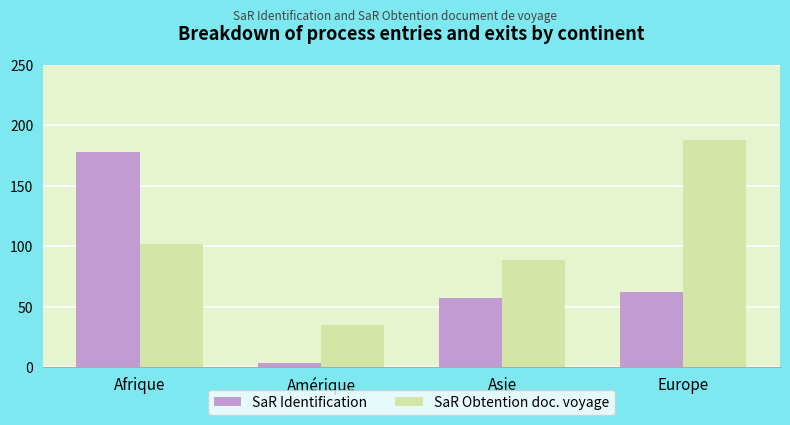

Where is SaR Obtention doc. voyage nearest to the value 111?

Afrique